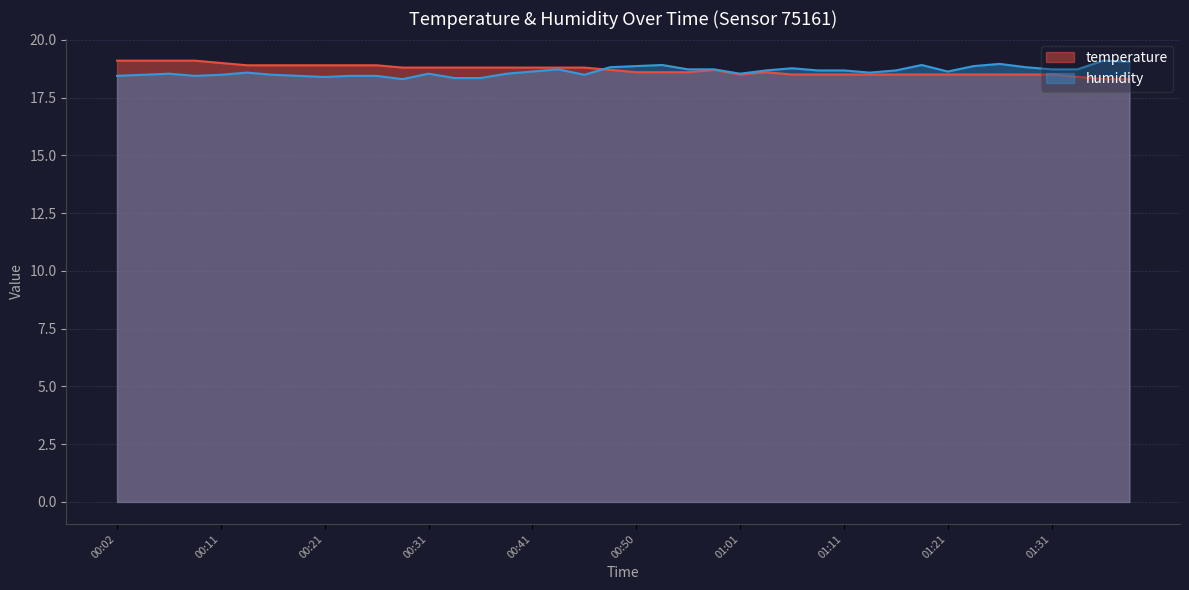

Is the value of temperature at 00:02 greater than the value of humidity at 01:21?

Yes